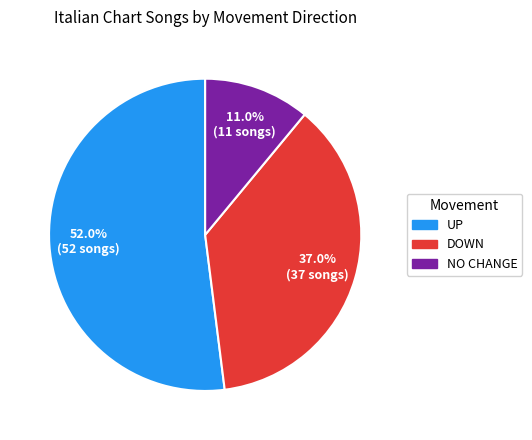

Is there a majority slice in this chart?

Yes